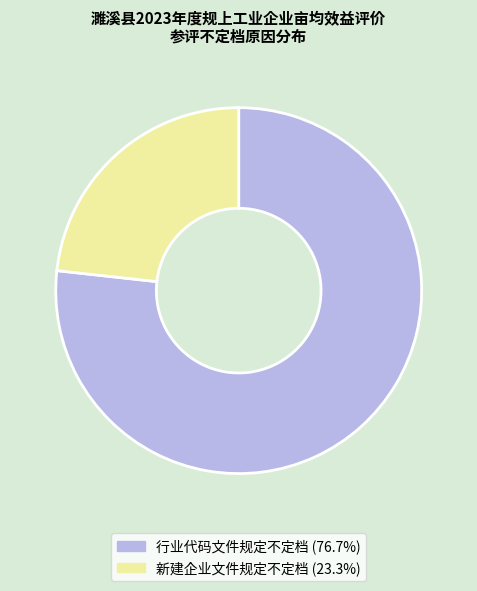

What is the smallest slice in the pie chart?

新建企业文件规定不定档